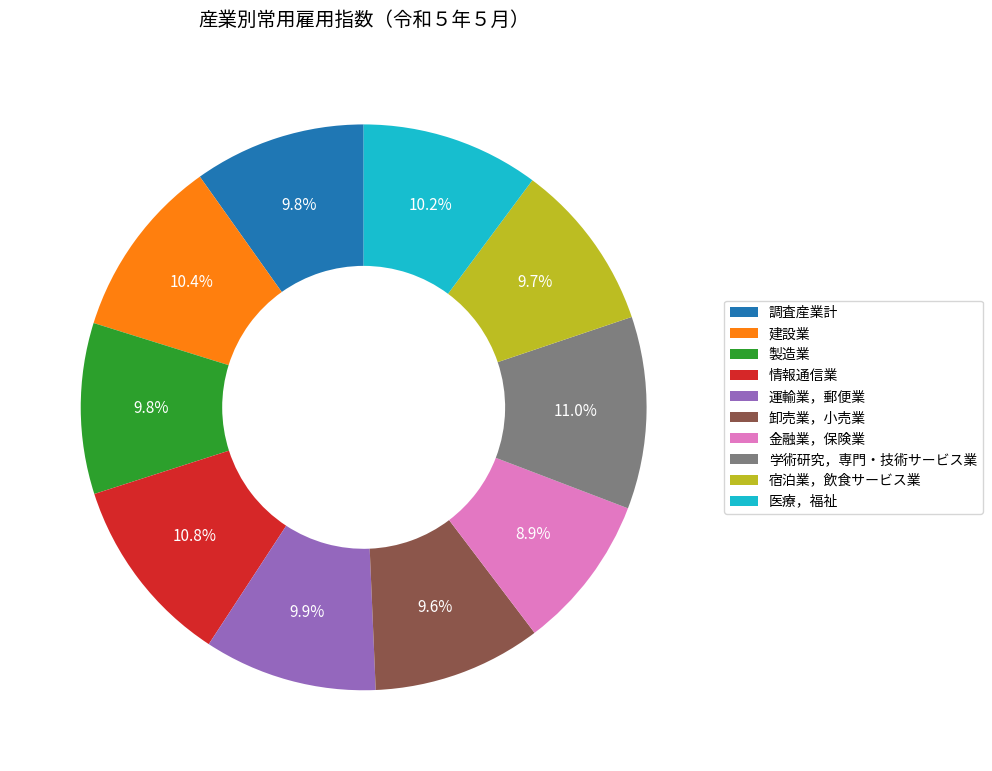

Count the number of slices in the pie.

10